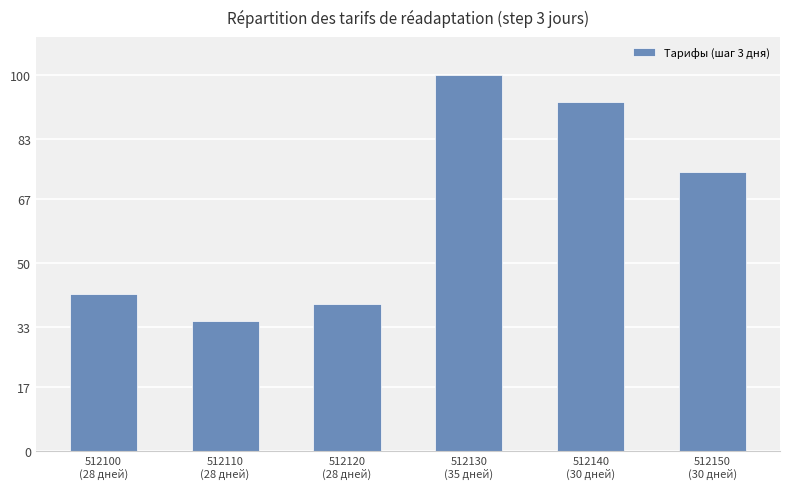

Reading left to right, list all the values displayed in this chart.

41.8	34.6	39.0	100.0	92.8	74.2